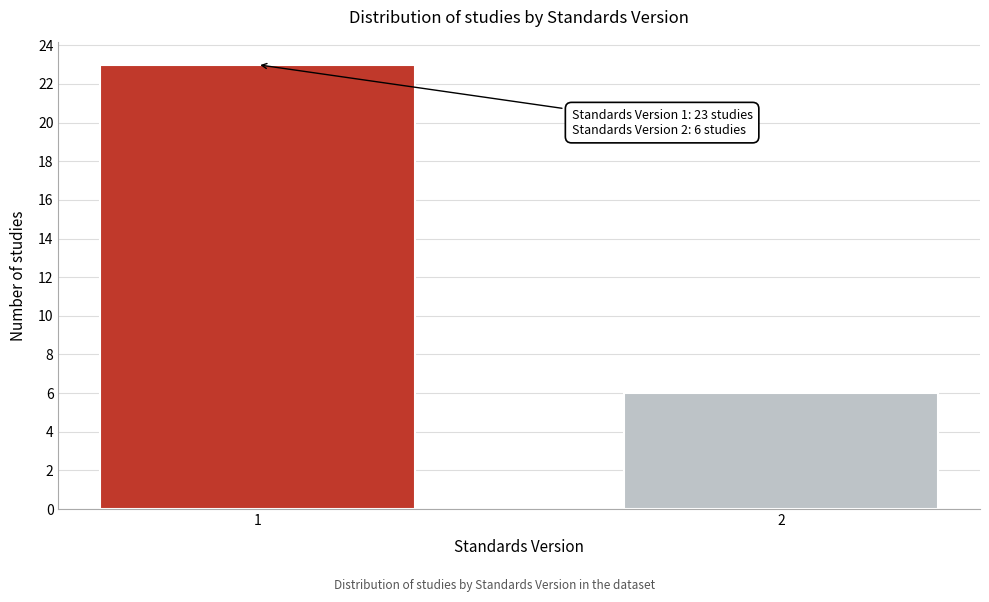

Reading left to right, what are all the values shown in this chart?

1=23	2=6